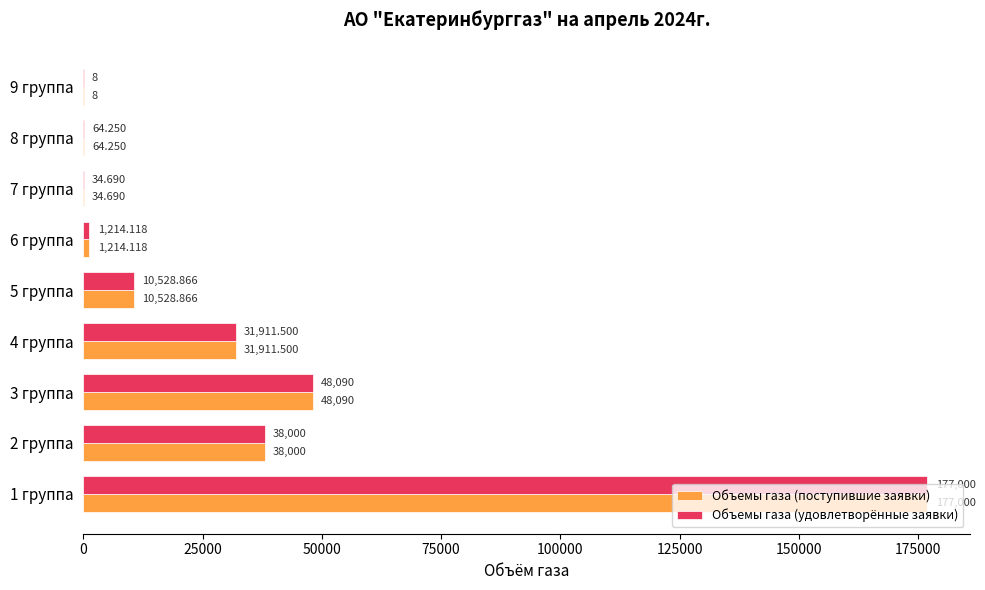

Is the value of Объемы газа (удовлетворённые заявки) at 3 группа greater than the value of Объемы газа (поступившие заявки) at 4 группа?

Yes